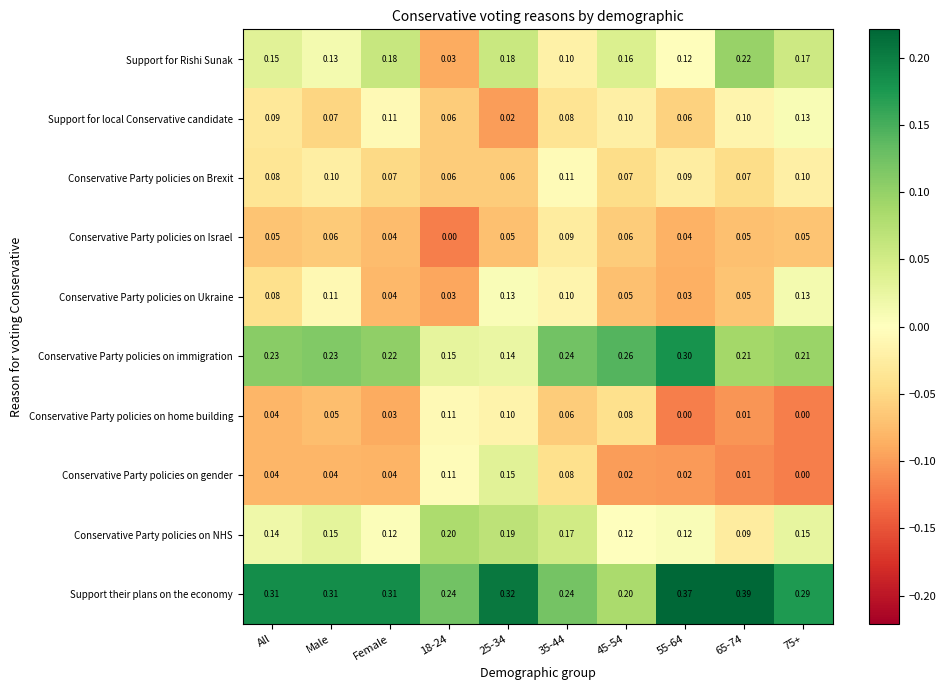

What is the difference between the highest and lowest values at 25-34?

0.3